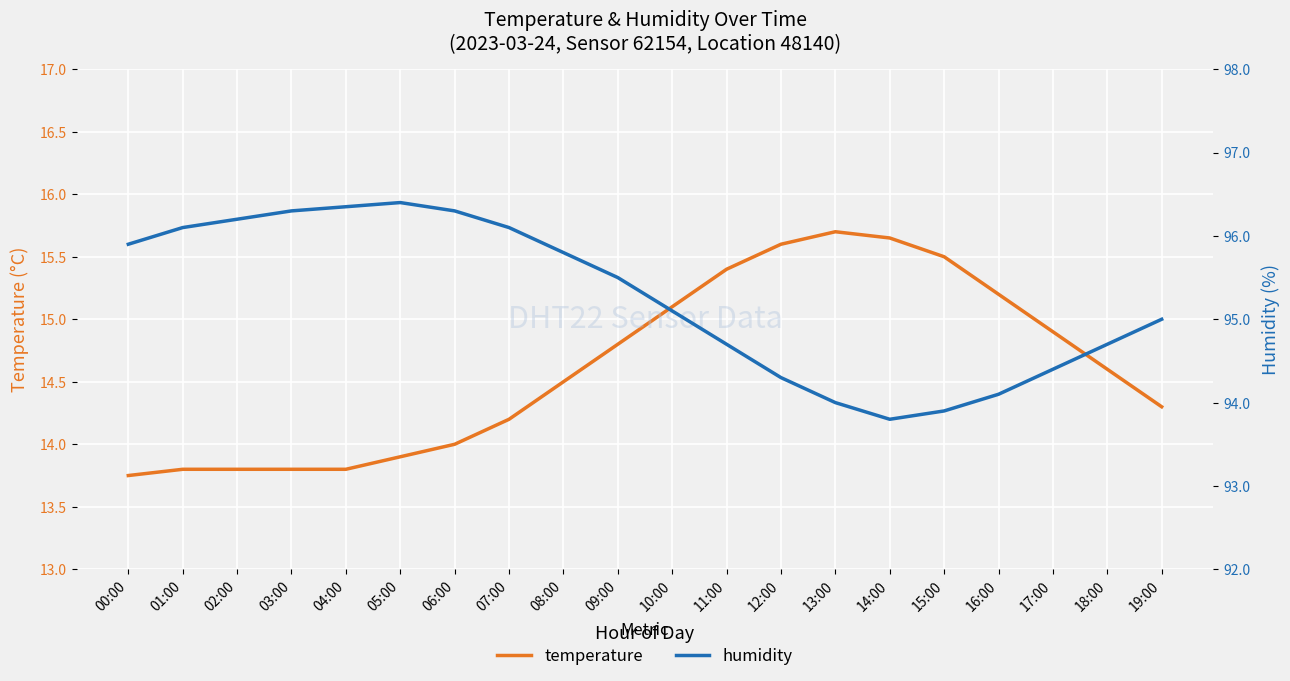

In humidity, how many points are higher than both neighbors (excluding endpoints)?

1